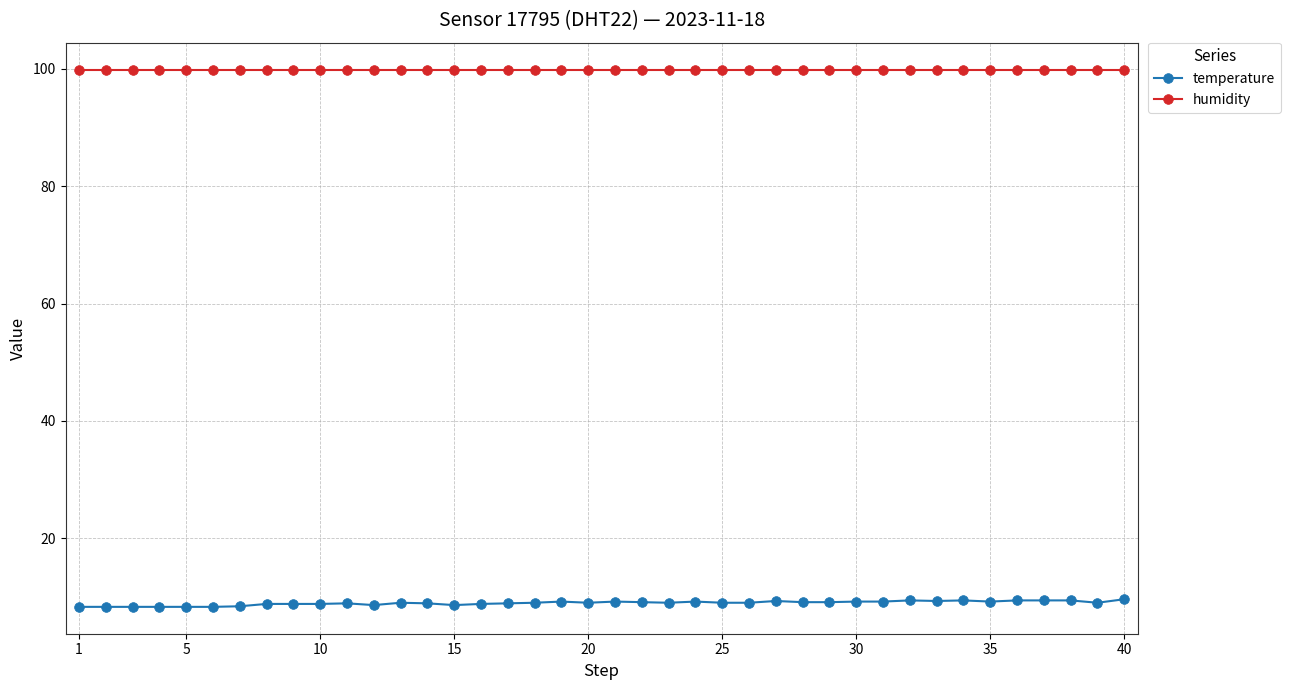

What is the value of the temperature point at the 18th from the left?

9.0